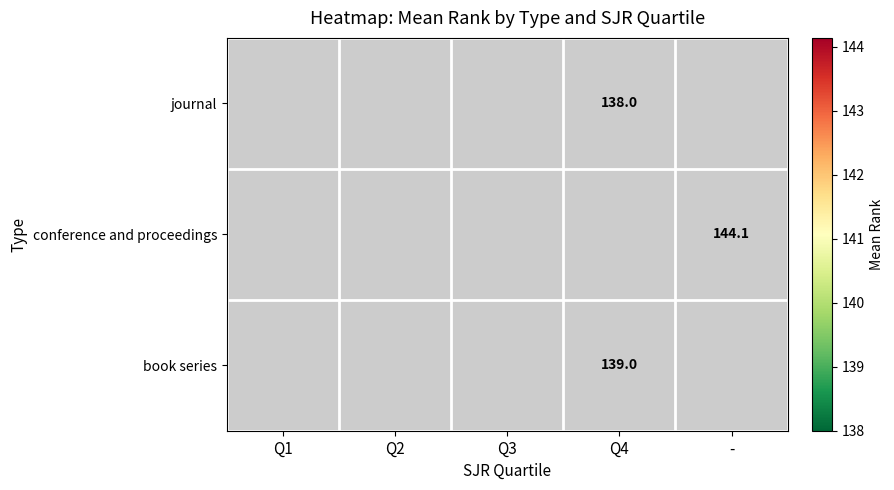

Is it true that book series equals 229.7 at Q4?

False